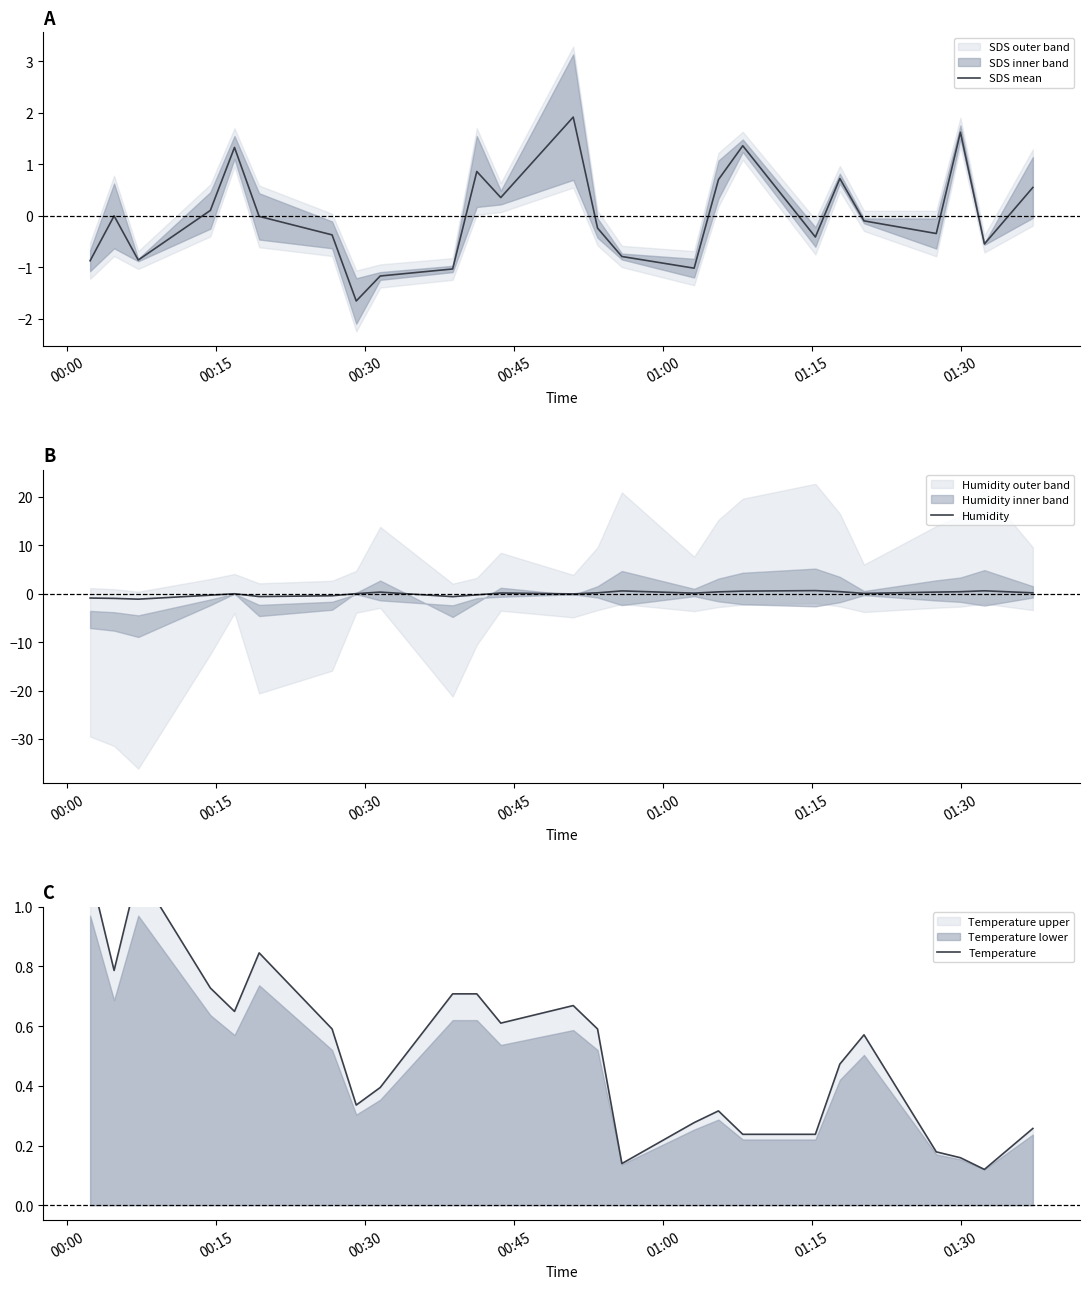

Does the chart display data point markers on the line(s)?

No